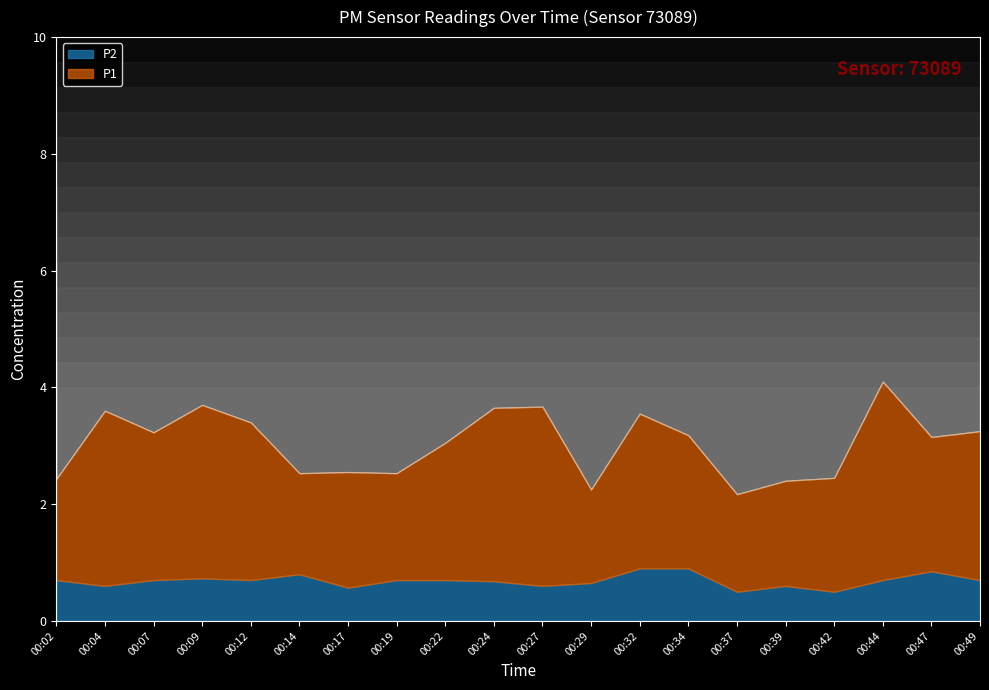

At how many categories does at least one series exceed 3?

2